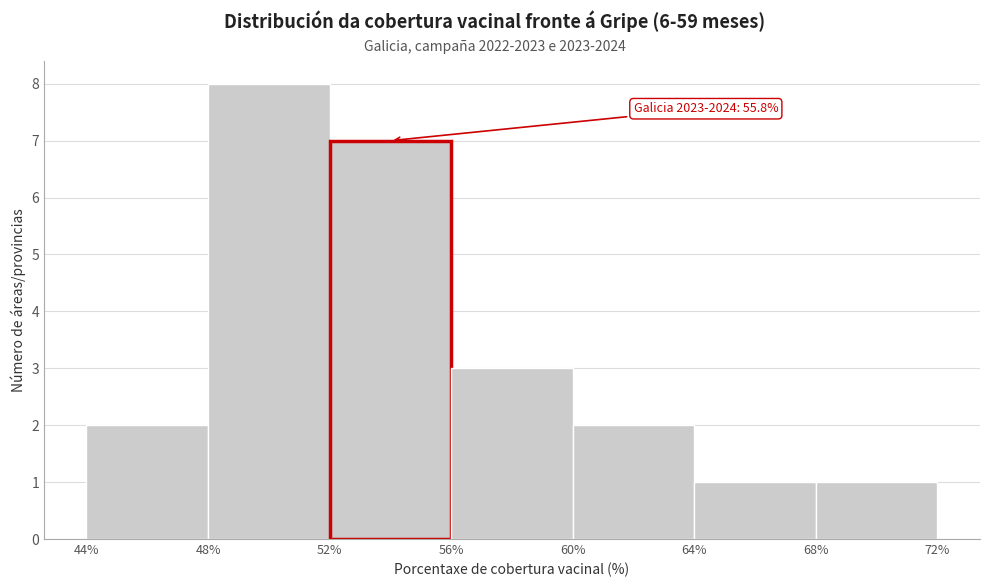

Over which range of the x-axis is the bar tallest?

48% to 52%